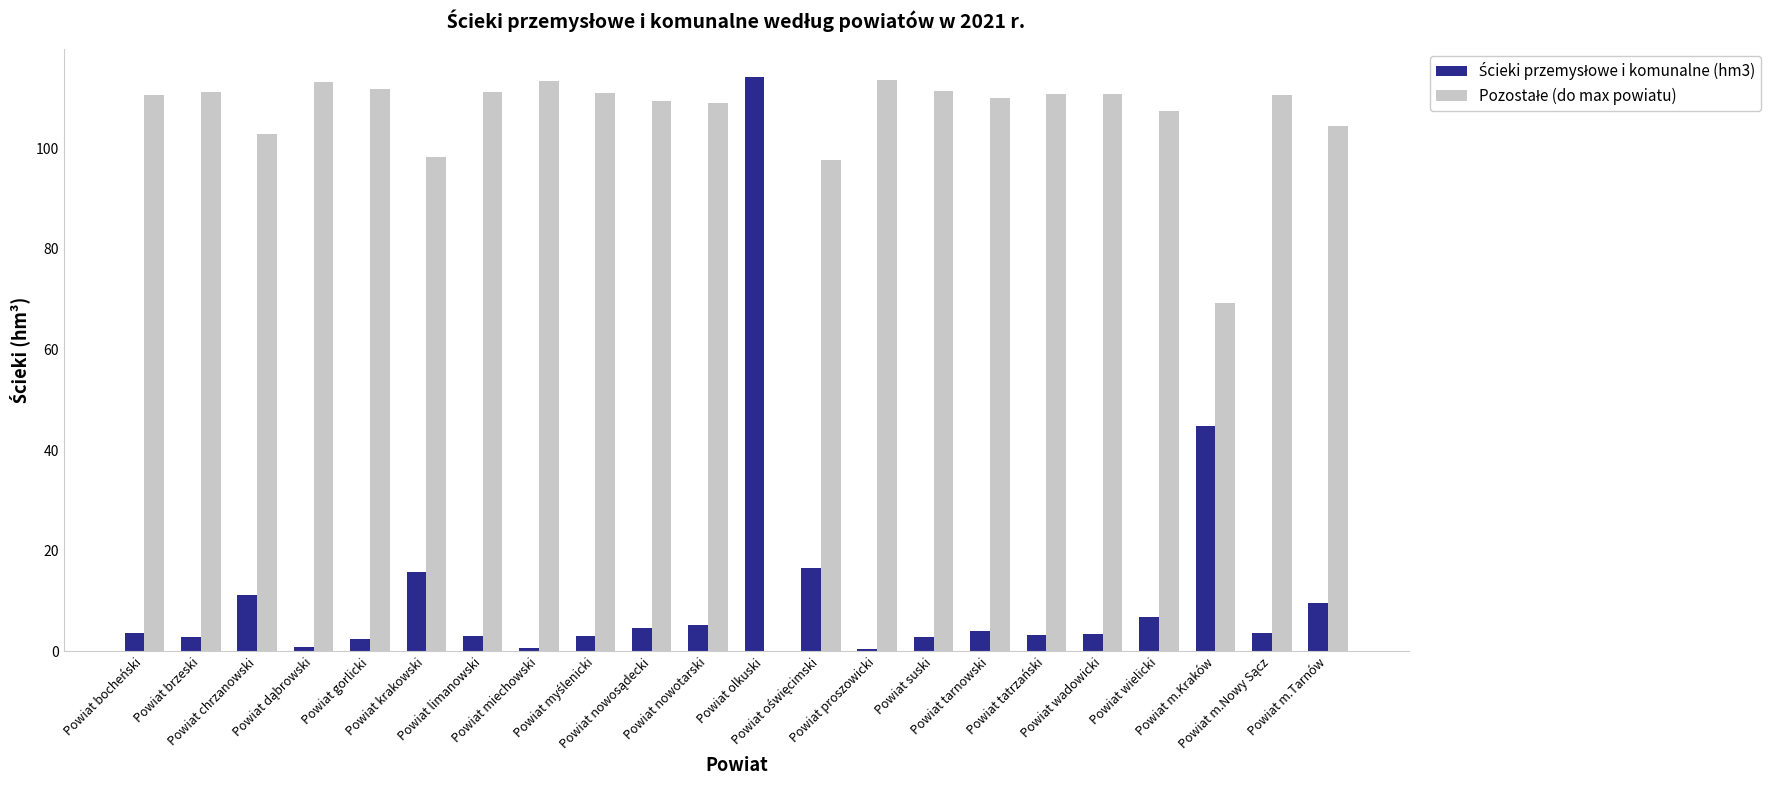

Reading left to right, transcribe all the data shown in this chart.

Ścieki przemysłowe i komunalne (hm3): 3.6	2.9	11.3	0.9	2.4	15.8	3.0	0.7	3.1	4.7	5.2	114.1	16.5	0.5	2.8	4.1	3.3	3.4	6.8	44.9	3.6	9.6
Pozostałe (do max powiatu): 110.5	111.2	102.8	113.2	111.7	98.3	111.1	113.4	111.0	109.4	108.9	0.0	97.6	113.6	111.3	110.0	110.8	110.7	107.3	69.2	110.5	104.5